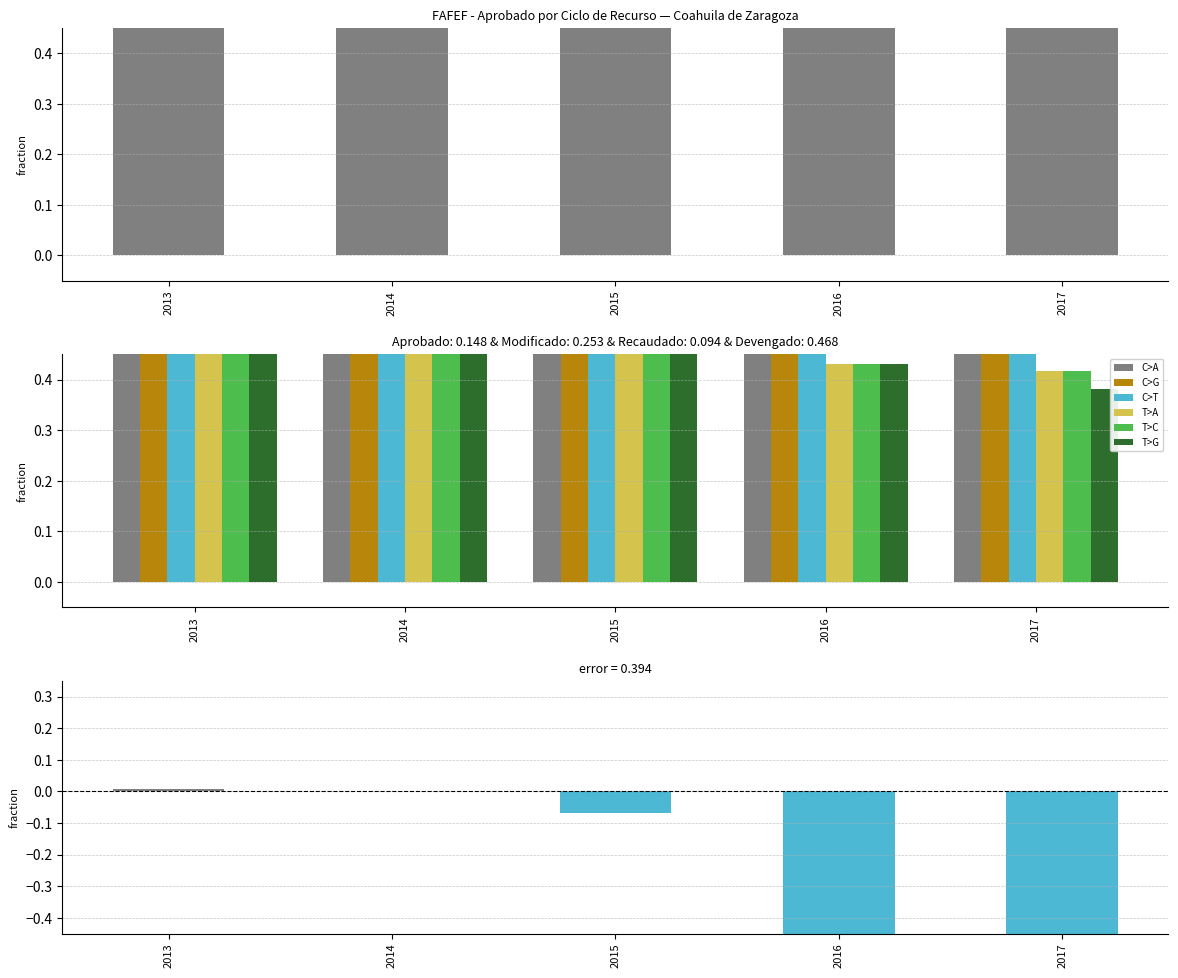

Which has a higher value, 2013 or 2015?

2015